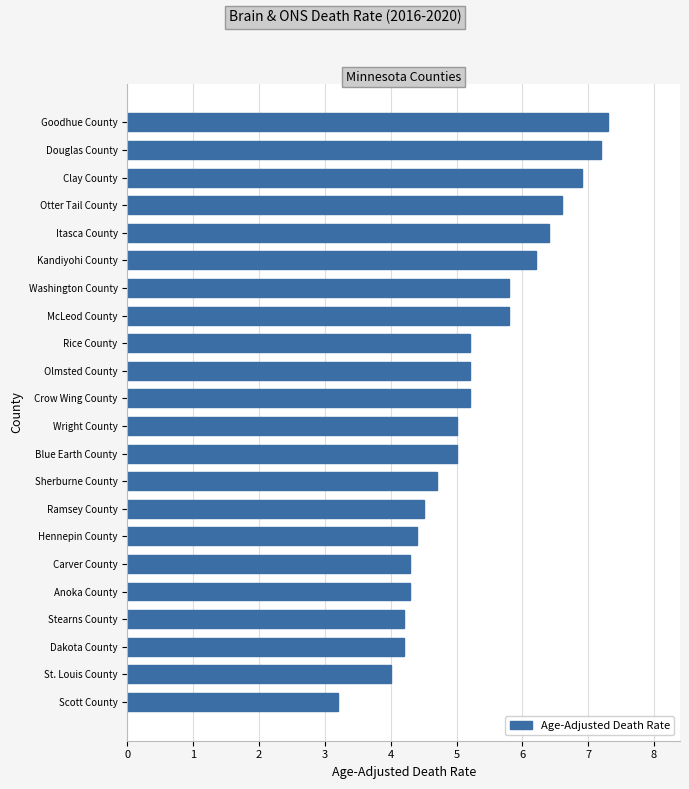

What is the difference between the second highest and minimum values?

4.0